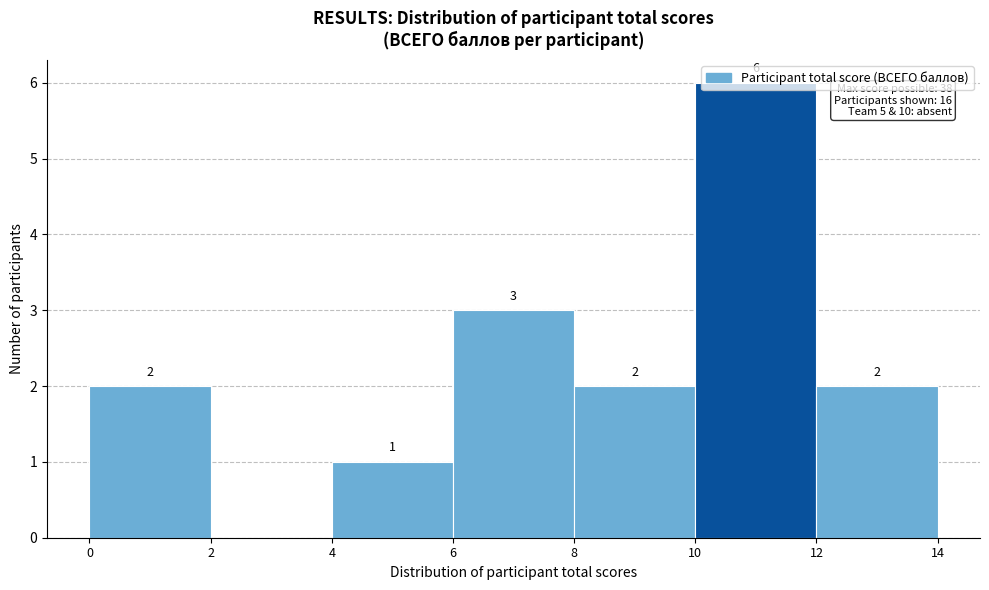

Which range on the x-axis has the tallest bar?

10 to 12